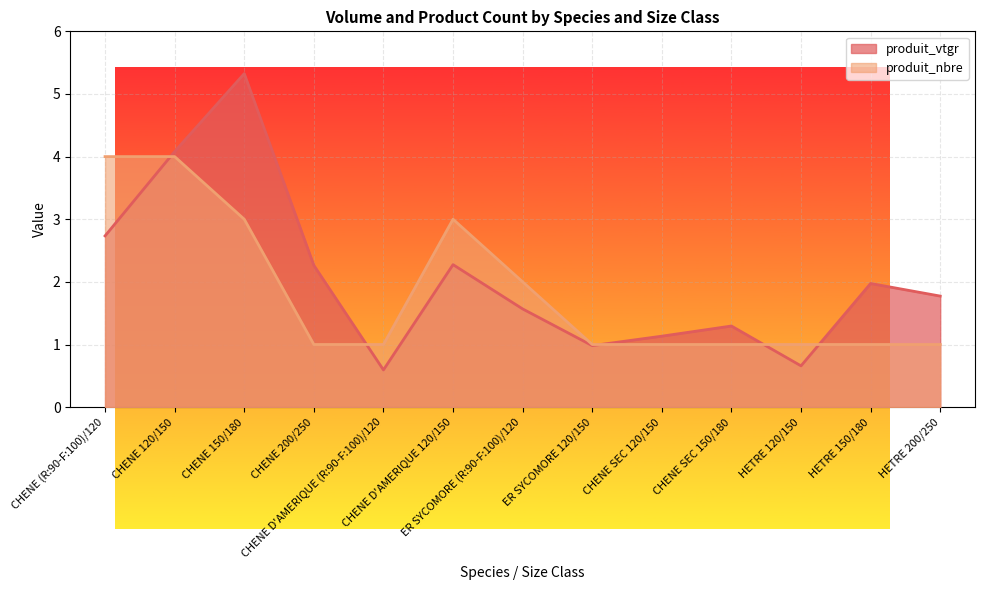

Which series has the largest range (max minus min)?

produit_vtgr